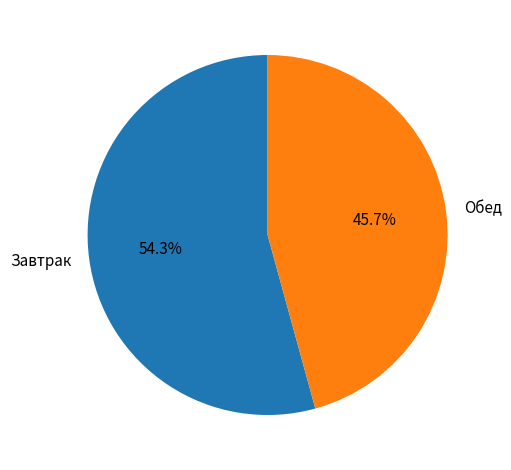

What is the largest slice in the pie chart?

Завтрак